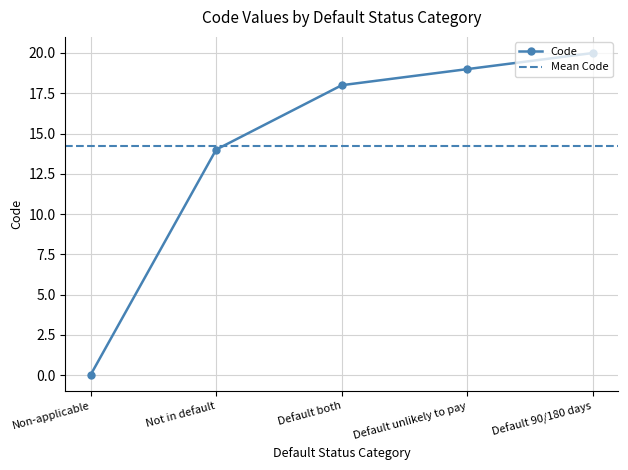

True or false: the data has more than 0 interior local peaks.

False